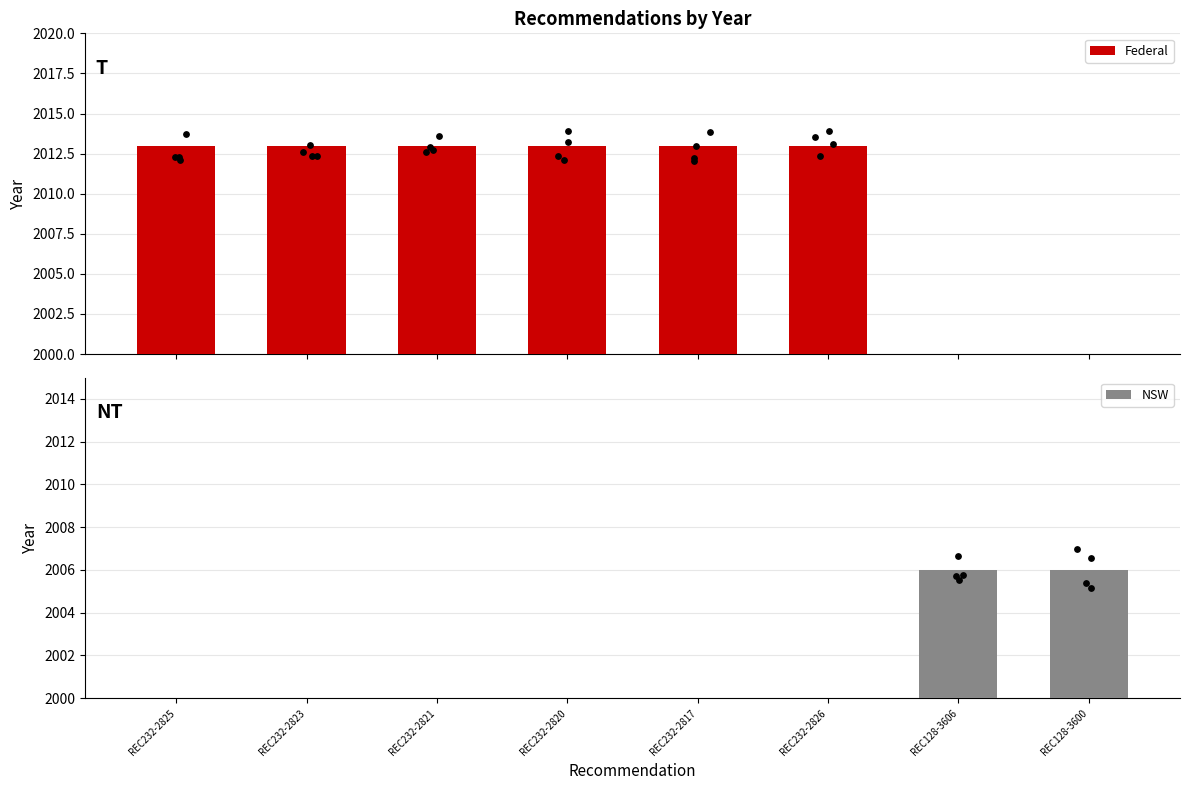

Which series has the largest total across all categories?

Federal